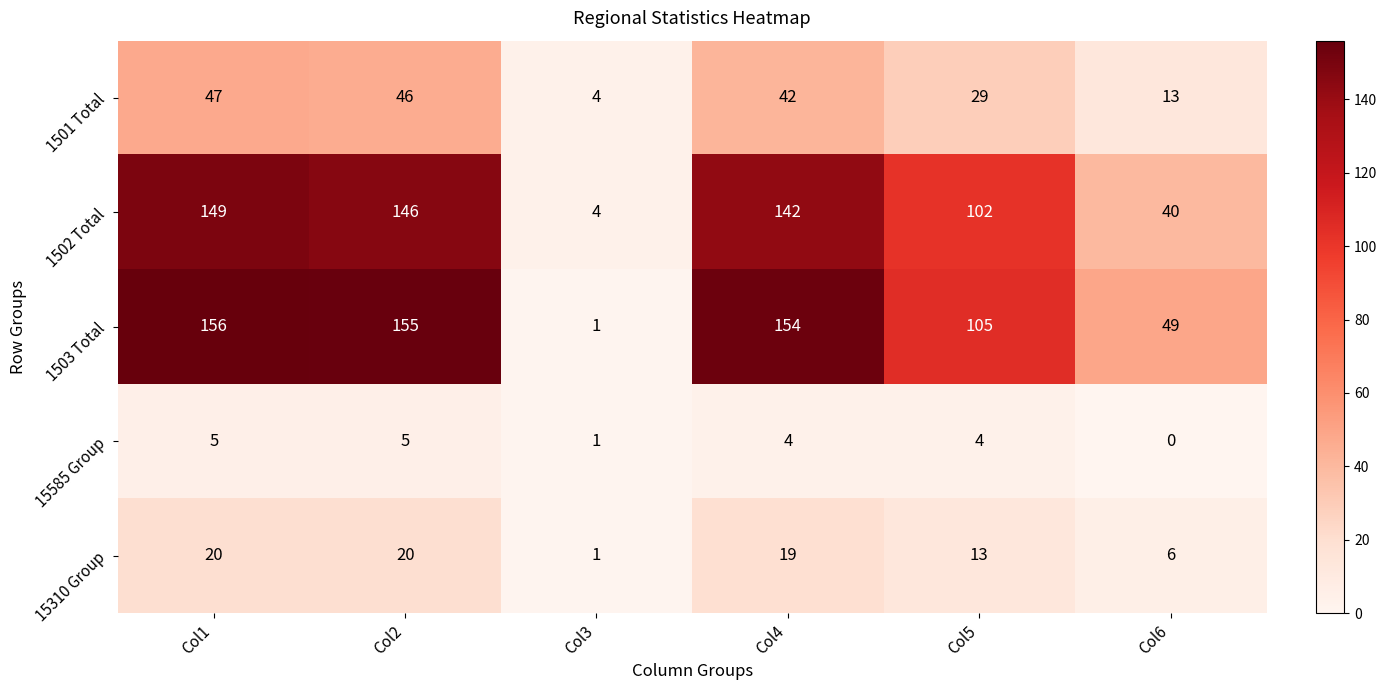

How many series are shown in this chart?

5